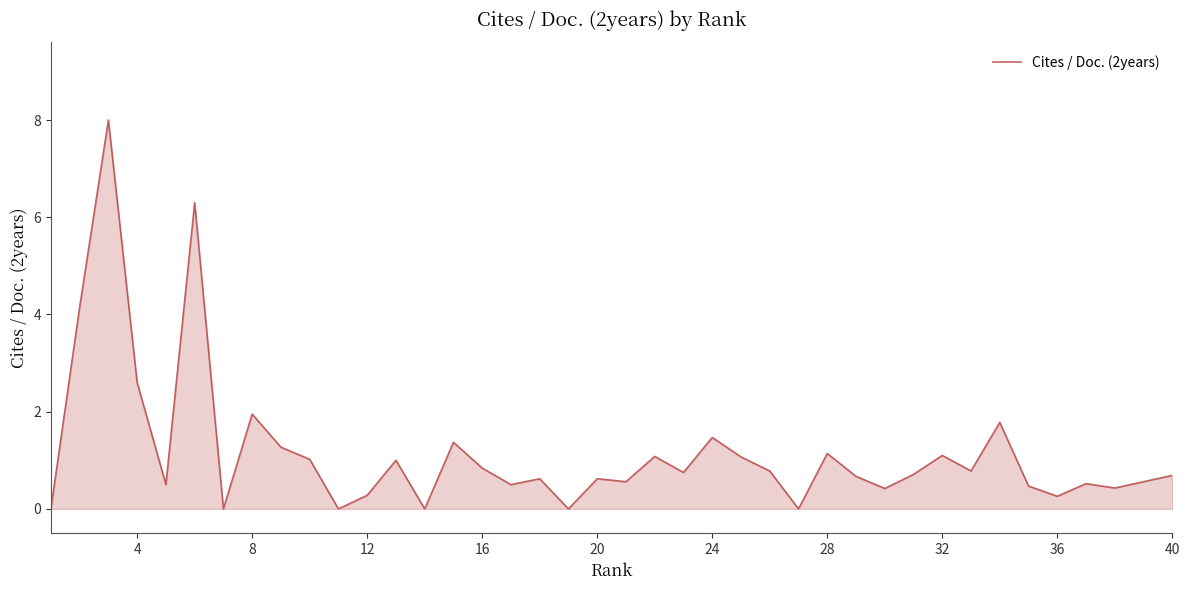

What is the greatest value displayed?

8.0